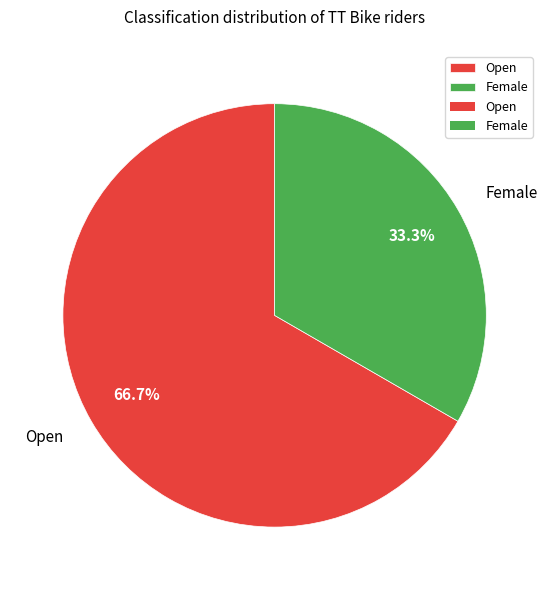

Between Female and Open, which is larger?

Open